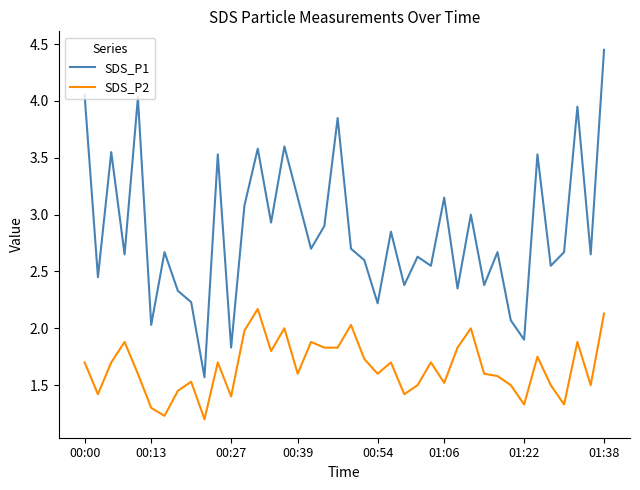

What is the minimum value shown in the chart?

1.2